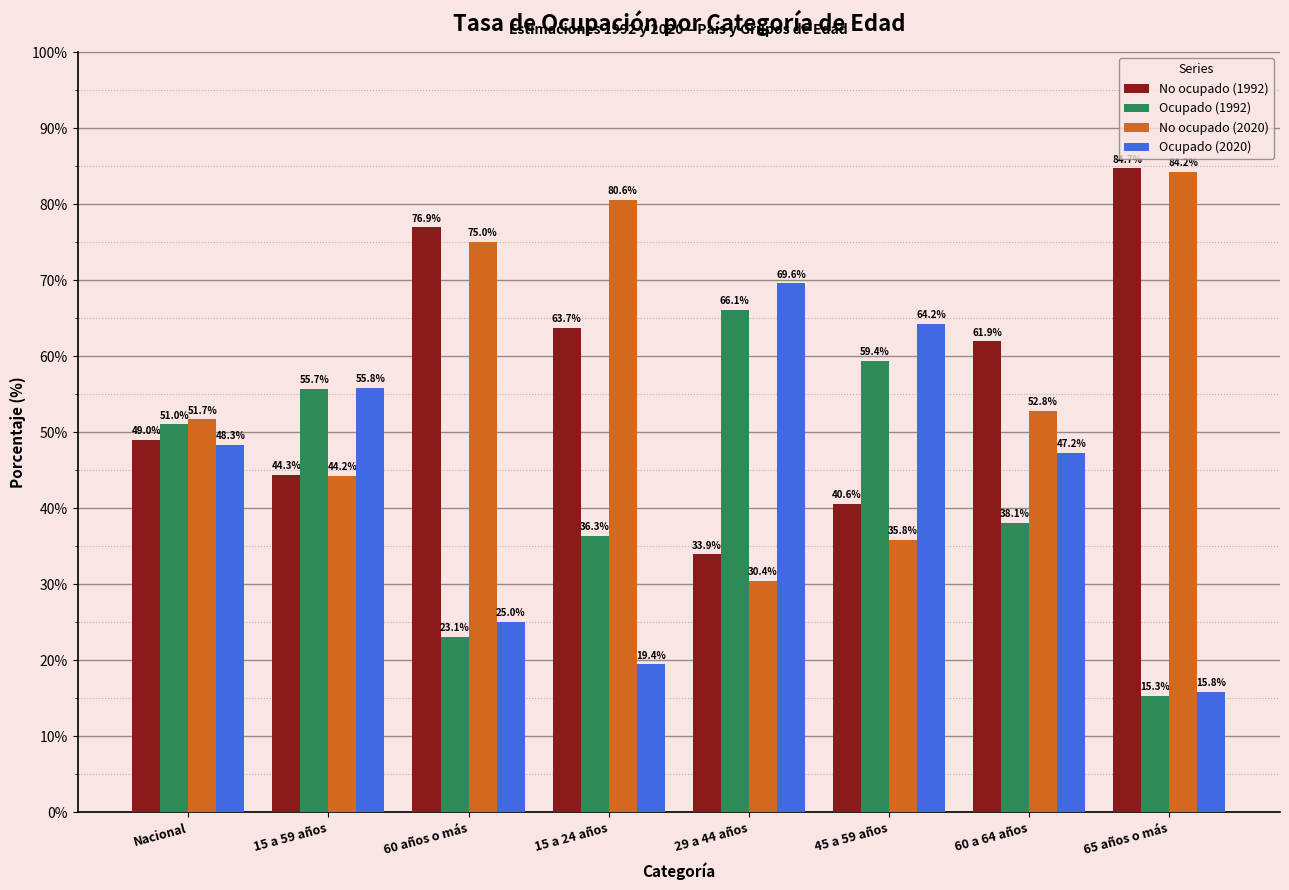

What is the difference between the highest and lowest values at 65 años o más?

69.4